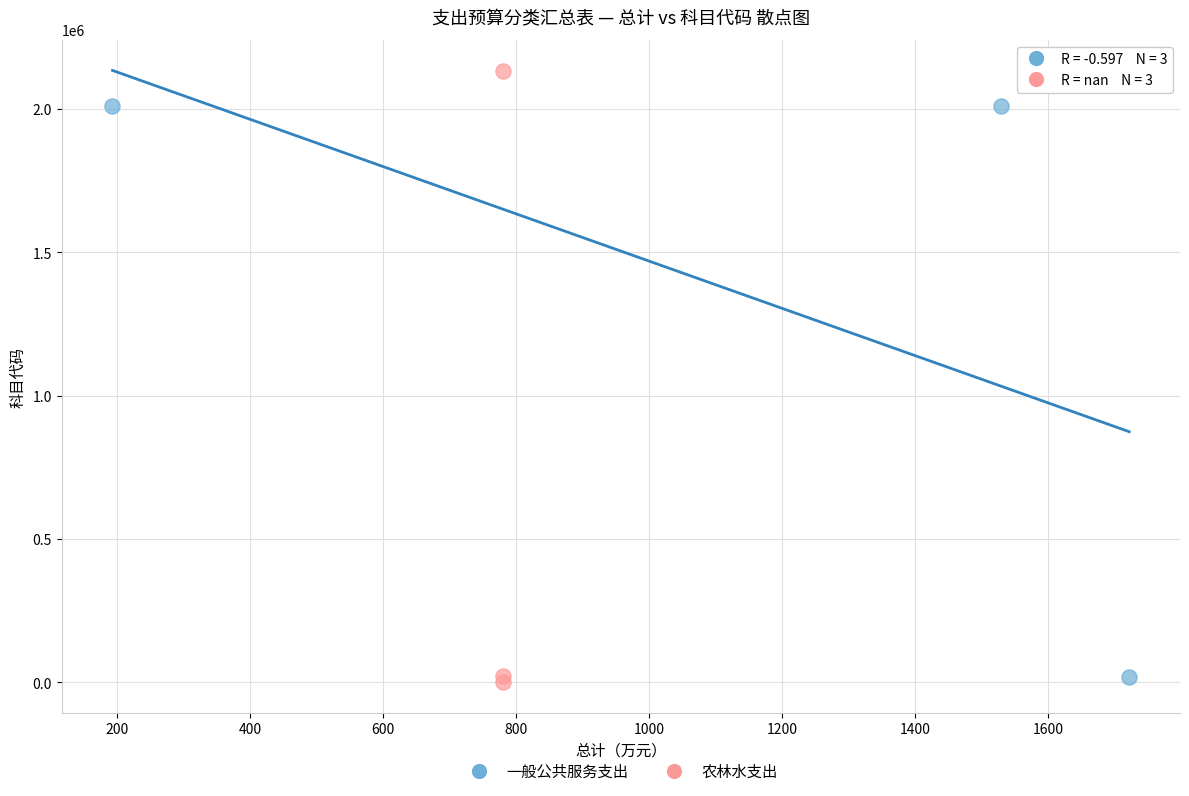

Which series contains the highest Y value?

农林水支出